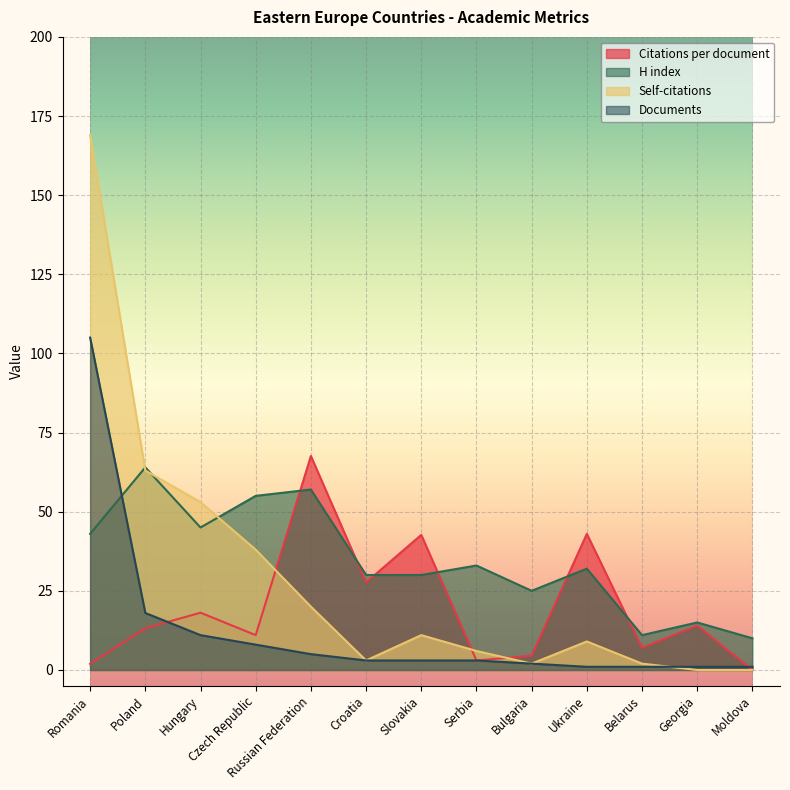

At how many categories does at least one series exceed 47?

5